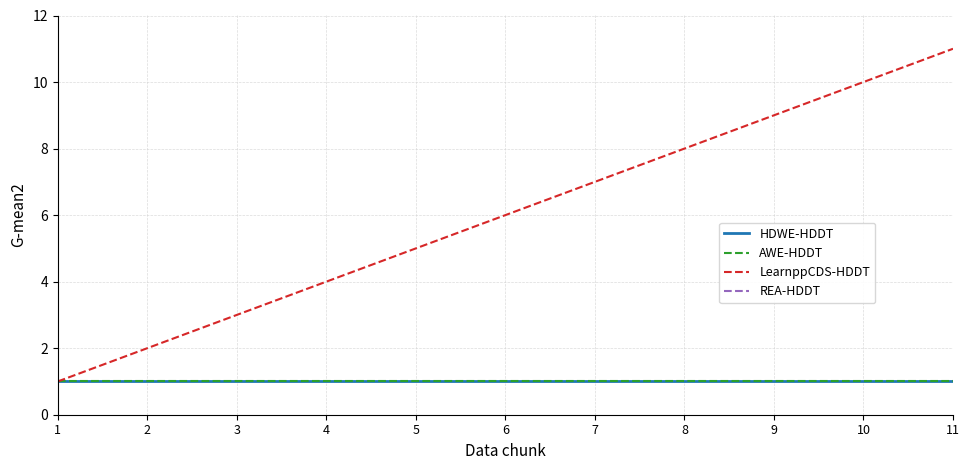

At how many categories does at least one series exceed 1568?

11